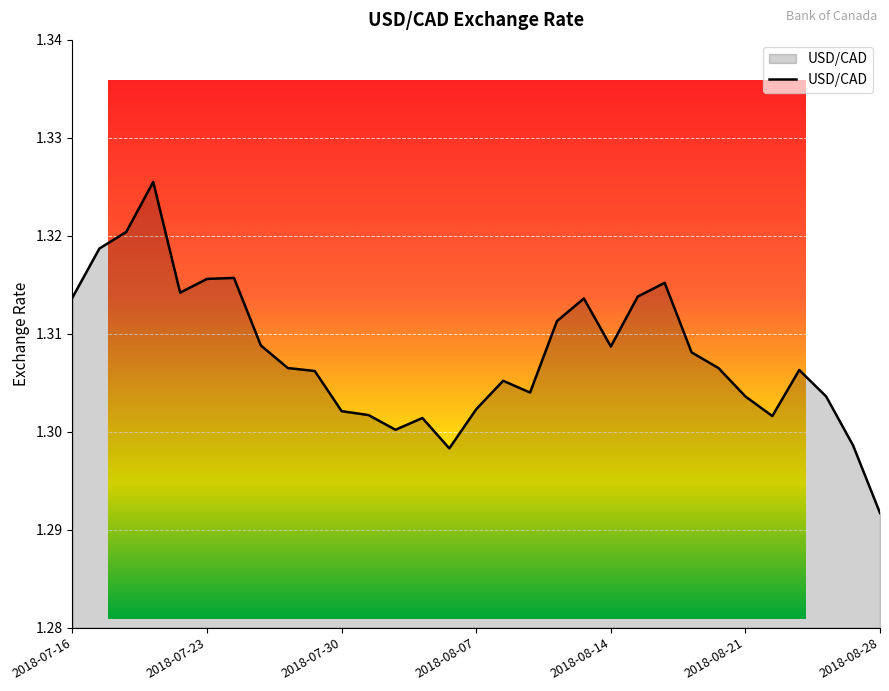

True or false: the data shows 1.3 at 2018-07-31.

True